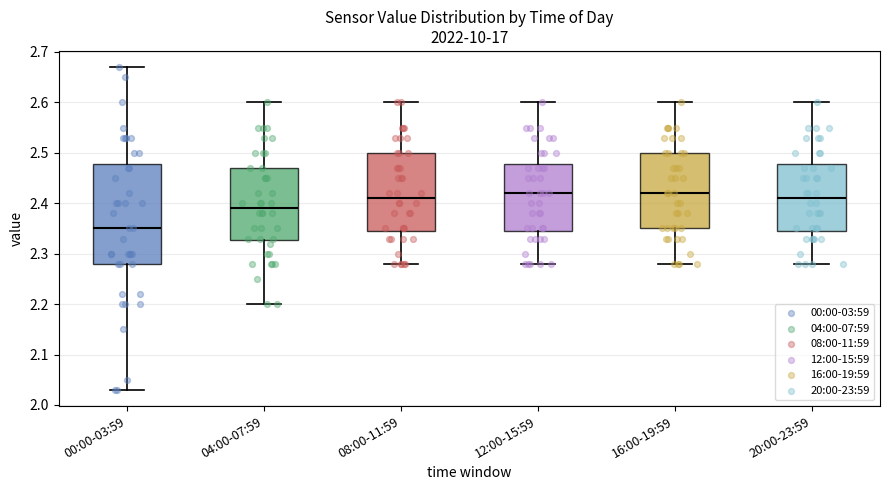

Comparing the boxes themselves (not the whiskers), which one is the tallest?

00:00-03:59